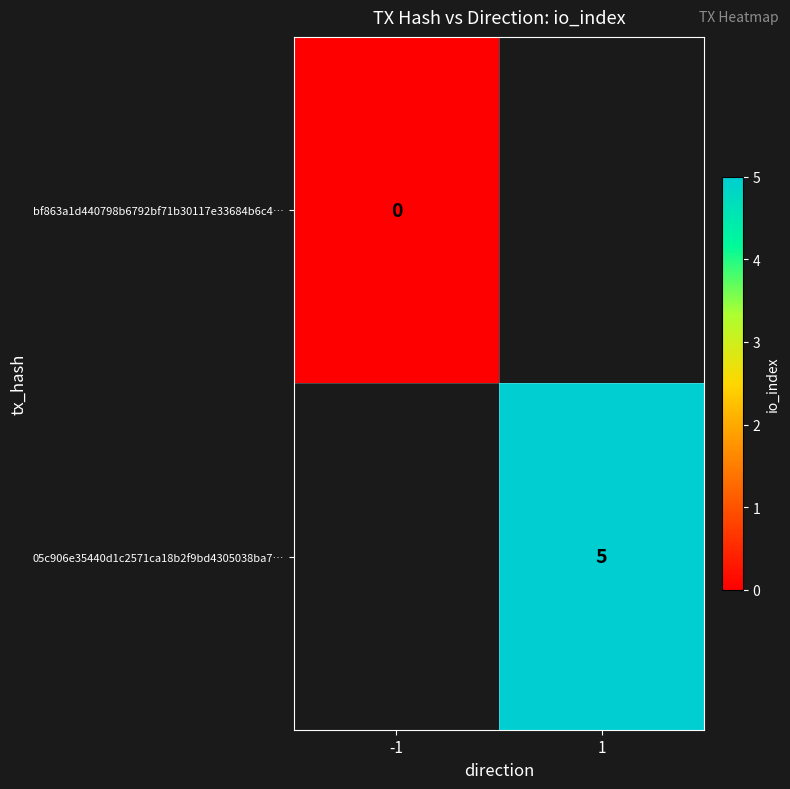

Is the value of 05c906e35440d1c2571ca18b2f9bd4305038ba7… at 1 greater than the value of bf863a1d440798b6792bf71b30117e33684b6c4… at -1?

Yes